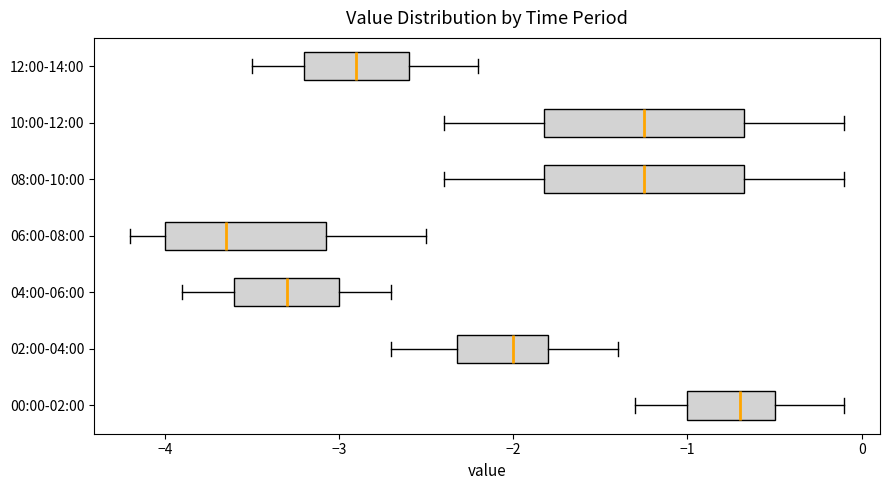

Which box has the furthest to the right median line?

00:00-02:00